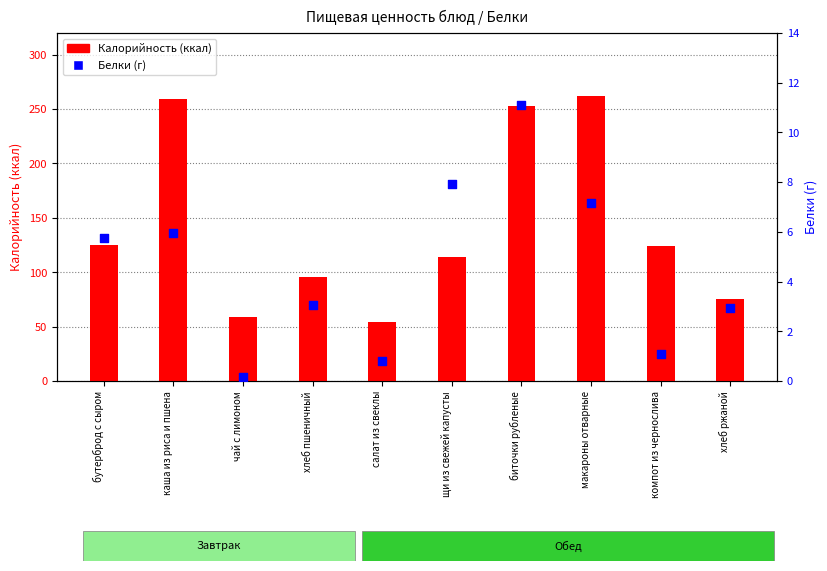

Which series reaches the minimum Y coordinate?

Белки